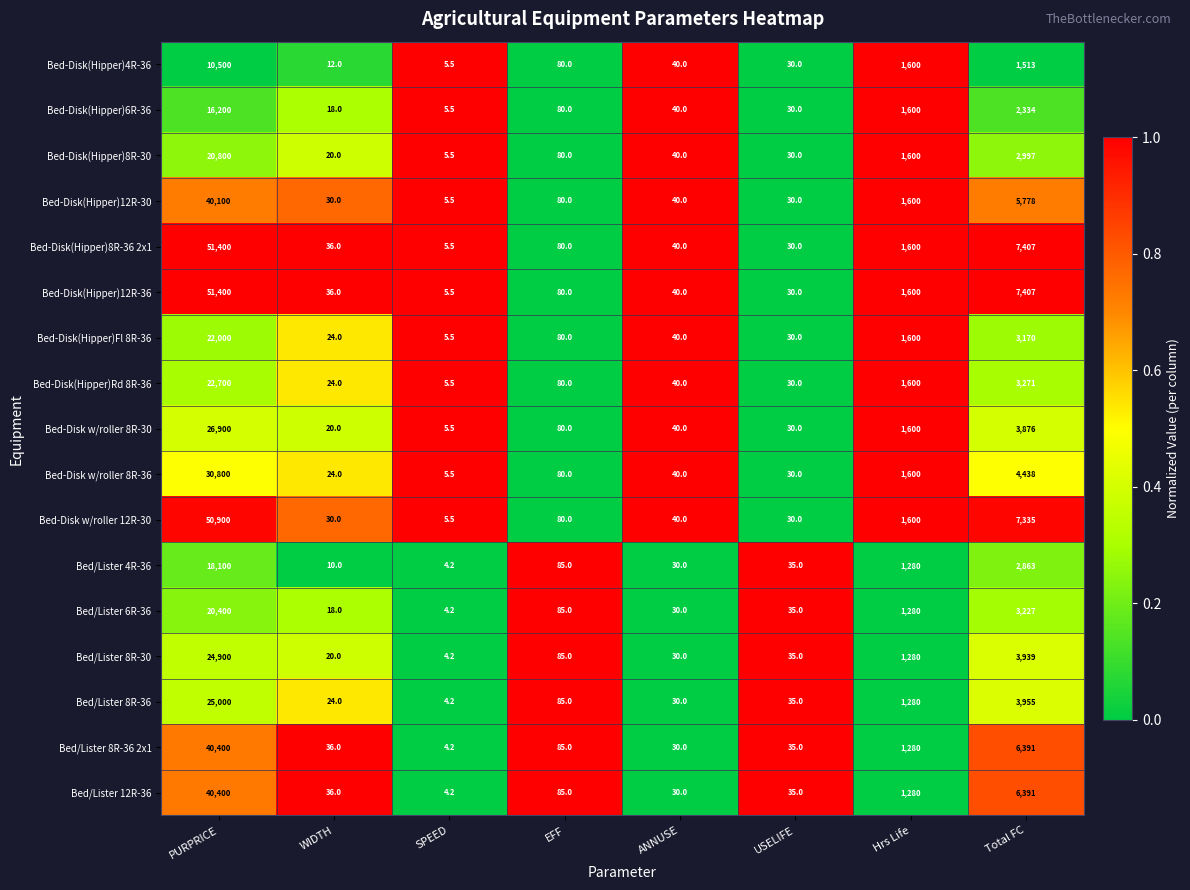

The value of Bed-Disk(Hipper)4R-36 at Hrs Life is 1600.0. True or false?

True